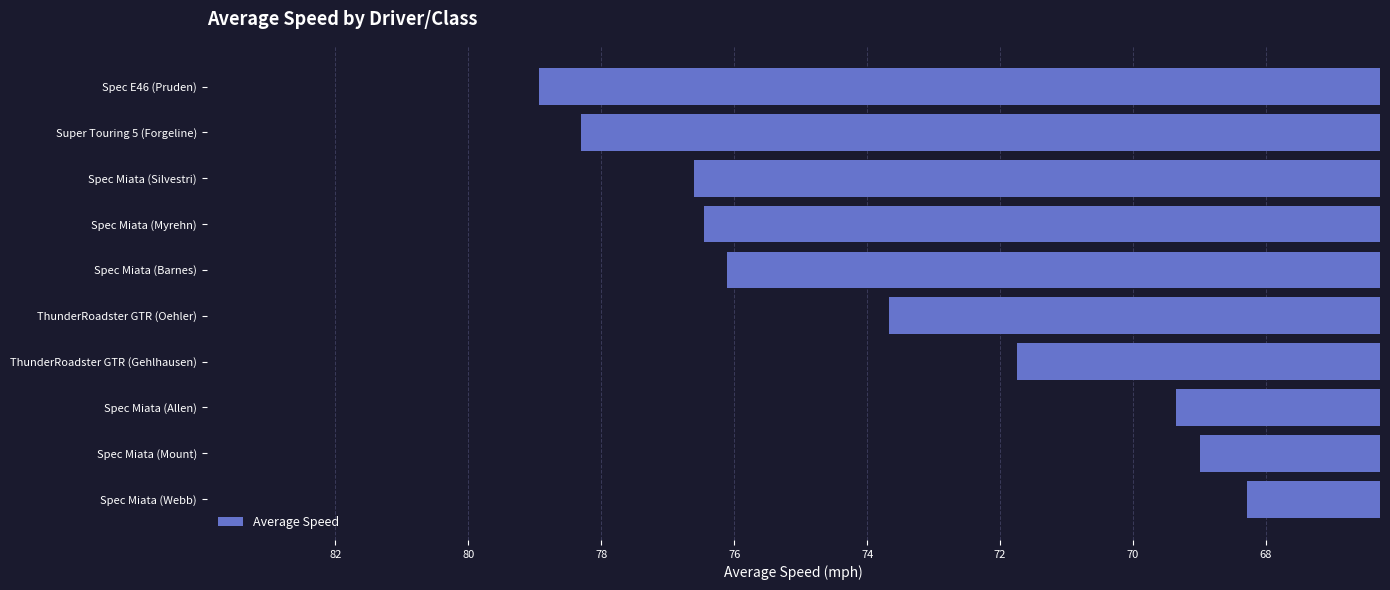

Which category has the highest value across all series?

Spec E46 (Pruden)